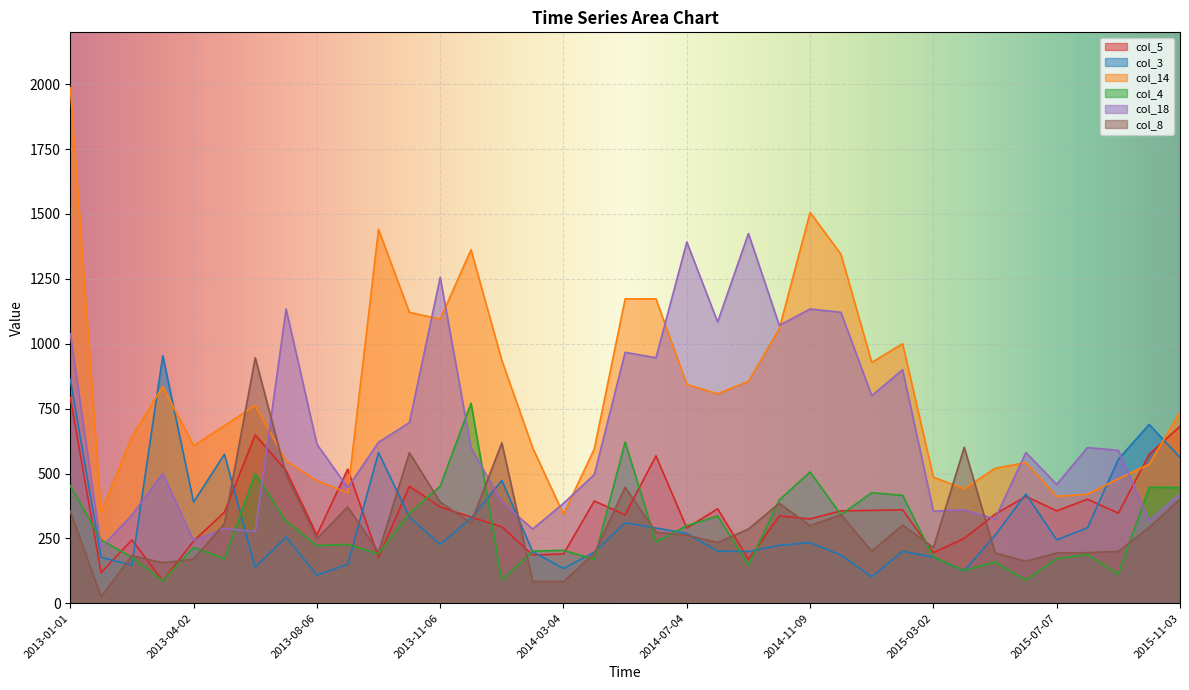

Reading left to right, list all the values displayed in this chart.

col_5: 2013-01-01=792.0	2013-02-05=118.0	2013-03-12=244.0	2013-03-26=86.7	2013-04-02=240.0	2013-05-07=350.6	2013-06-05=649.0	2013-07-09=510.9	2013-08-06=263.0	2013-09-06=517.0	2013-10-03=175.7	2013-10-09=451.0	2013-11-06=371.0	2013-12-04=332.0	2014-01-08=295.0	2014-02-05=186.0	2014-03-04=190.0	2014-04-01=394.0	2014-05-09=341.0	2014-06-10=568.0	2014-07-04=290.0	2014-08-07=364.0	2014-09-02=169.0	2014-10-07=336.0	2014-11-09=325.0	2014-12-03=356.0	2015-01-06=358.0	2015-02-05=360.0	2015-03-02=195.0	2015-04-02=250.0	2015-05-05=343.0	2015-06-02=412.0	2015-07-07=356.0	2015-08-05=401.0	2015-09-04=347.0	2015-10-02=574.0	2015-11-03=682.0
col_3: 2013-01-01=862.0	2013-02-05=177.0	2013-03-12=147.0	2013-03-26=953.9	2013-04-02=390.0	2013-05-07=574.2	2013-06-05=139.1	2013-07-09=255.2	2013-08-06=108.0	2013-09-06=150.0	2013-10-03=580.7	2013-10-09=332.0	2013-11-06=227.0	2013-12-04=328.0	2014-01-08=473.0	2014-02-05=199.0	2014-03-04=134.0	2014-04-01=197.0	2014-05-09=310.0	2014-06-10=290.0	2014-07-04=269.0	2014-08-07=201.0	2014-09-02=199.0	2014-10-07=223.0	2014-11-09=234.0	2014-12-03=186.0	2015-01-06=102.0	2015-02-05=200.0	2015-03-02=178.0	2015-04-02=125.0	2015-05-05=262.0	2015-06-02=421.0	2015-07-07=244.0	2015-08-05=291.0	2015-09-04=555.0	2015-10-02=689.0	2015-11-03=562.0
col_14: 2013-01-01=1987.0	2013-02-05=350.0	2013-03-12=642.0	2013-03-26=834.8	2013-04-02=607.3	2013-05-07=684.5	2013-06-05=762.4	2013-07-09=548.4	2013-08-06=473.0	2013-09-06=425.0	2013-10-03=1441.0	2013-10-09=1121.0	2013-11-06=1095.0	2013-12-04=1362.0	2014-01-08=936.0	2014-02-05=599.0	2014-03-04=343.0	2014-04-01=595.0	2014-05-09=1173.0	2014-06-10=1173.0	2014-07-04=843.0	2014-08-07=807.0	2014-09-02=855.0	2014-10-07=1058.0	2014-11-09=1506.0	2014-12-03=1345.0	2015-01-06=928.0	2015-02-05=1000.0	2015-03-02=486.0	2015-04-02=441.0	2015-05-05=520.0	2015-06-02=542.0	2015-07-07=412.0	2015-08-05=420.0	2015-09-04=480.0	2015-10-02=536.0	2015-11-03=736.0
col_4: 2013-01-01=452.0	2013-02-05=244.0	2013-03-12=177.0	2013-03-26=86.7	2013-04-02=215.0	2013-05-07=172.0	2013-06-05=500.0	2013-07-09=317.1	2013-08-06=222.0	2013-09-06=227.0	2013-10-03=190.3	2013-10-09=346.0	2013-11-06=451.0	2013-12-04=771.0	2014-01-08=90.0	2014-02-05=201.0	2014-03-04=204.0	2014-04-01=169.0	2014-05-09=621.0	2014-06-10=236.0	2014-07-04=299.0	2014-08-07=336.0	2014-09-02=147.0	2014-10-07=398.0	2014-11-09=506.0	2014-12-03=341.0	2015-01-06=426.0	2015-02-05=416.0	2015-03-02=178.0	2015-04-02=126.0	2015-05-05=159.0	2015-06-02=89.0	2015-07-07=172.0	2015-08-05=188.0	2015-09-04=112.0	2015-10-02=447.0	2015-11-03=446.0
col_18: 2013-01-01=1038.0	2013-02-05=215.0	2013-03-12=340.0	2013-03-26=500.0	2013-04-02=241.0	2013-05-07=288.7	2013-06-05=276.2	2013-07-09=1134.0	2013-08-06=613.0	2013-09-06=446.0	2013-10-03=620.5	2013-10-09=696.0	2013-11-06=1256.0	2013-12-04=599.0	2014-01-08=390.0	2014-02-05=286.0	2014-03-04=385.0	2014-04-01=496.0	2014-05-09=967.0	2014-06-10=946.0	2014-07-04=1392.0	2014-08-07=1084.0	2014-09-02=1425.0	2014-10-07=1071.0	2014-11-09=1134.0	2014-12-03=1121.0	2015-01-06=800.0	2015-02-05=900.0	2015-03-02=355.0	2015-04-02=360.0	2015-05-05=325.0	2015-06-02=581.0	2015-07-07=458.0	2015-08-05=600.0	2015-09-04=589.0	2015-10-02=317.0	2015-11-03=421.0
col_8: 2013-01-01=354.0	2013-02-05=25.6	2013-03-12=183.0	2013-03-26=156.3	2013-04-02=170.0	2013-05-07=306.4	2013-06-05=946.0	2013-07-09=495.7	2013-08-06=249.0	2013-09-06=371.0	2013-10-03=196.9	2013-10-09=580.0	2013-11-06=390.0	2013-12-04=310.0	2014-01-08=618.0	2014-02-05=84.0	2014-03-04=84.0	2014-04-01=192.0	2014-05-09=447.0	2014-06-10=274.0	2014-07-04=262.0	2014-08-07=234.0	2014-09-02=286.0	2014-10-07=385.0	2014-11-09=299.0	2014-12-03=341.0	2015-01-06=201.0	2015-02-05=301.0	2015-03-02=215.0	2015-04-02=601.0	2015-05-05=194.0	2015-06-02=162.0	2015-07-07=194.0	2015-08-05=195.0	2015-09-04=200.0	2015-10-02=292.0	2015-11-03=401.0